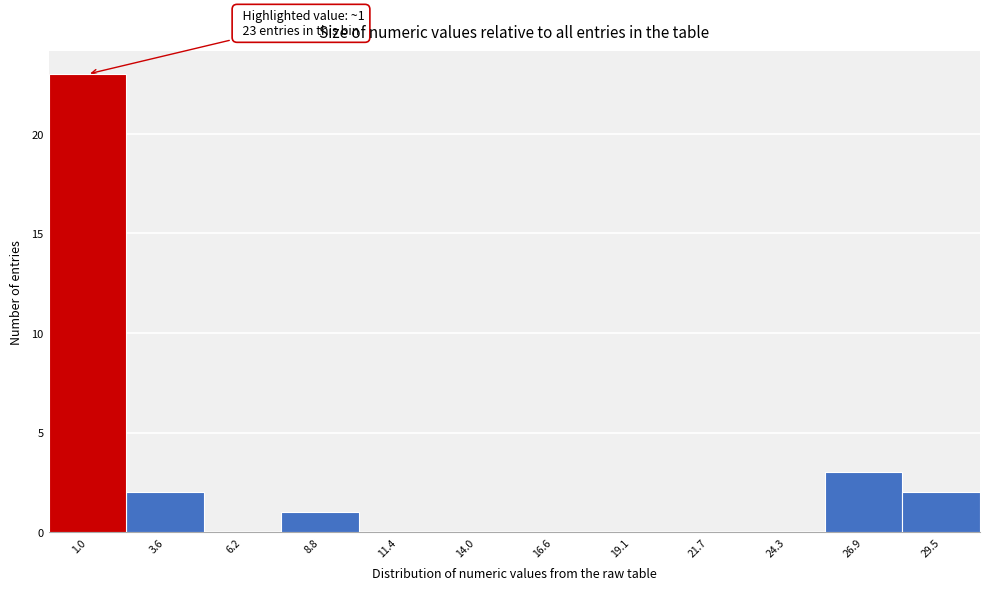

Reading right to left, transcribe all the data shown in this chart.

29.5=2	26.9=3	24.3=0	21.7=0	19.1=0	16.6=0	14.0=0	11.4=0	8.8=1	6.2=0	3.6=2	1.0=23